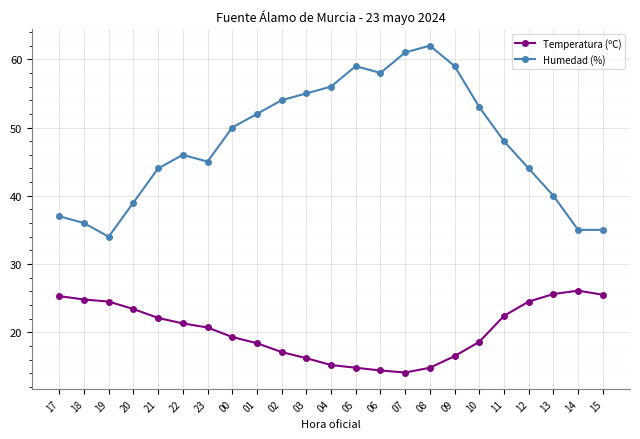

At which category is the sum across all series the highest?

08